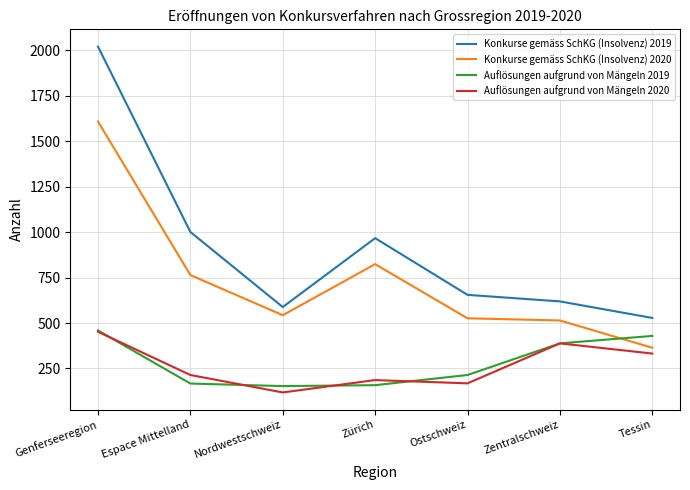

Is the value of Konkurse gemäss SchKG (Insolvenz) 2020 at Zentralschweiz greater than the value of Auflösungen aufgrund von Mängeln 2020 at Tessin?

Yes